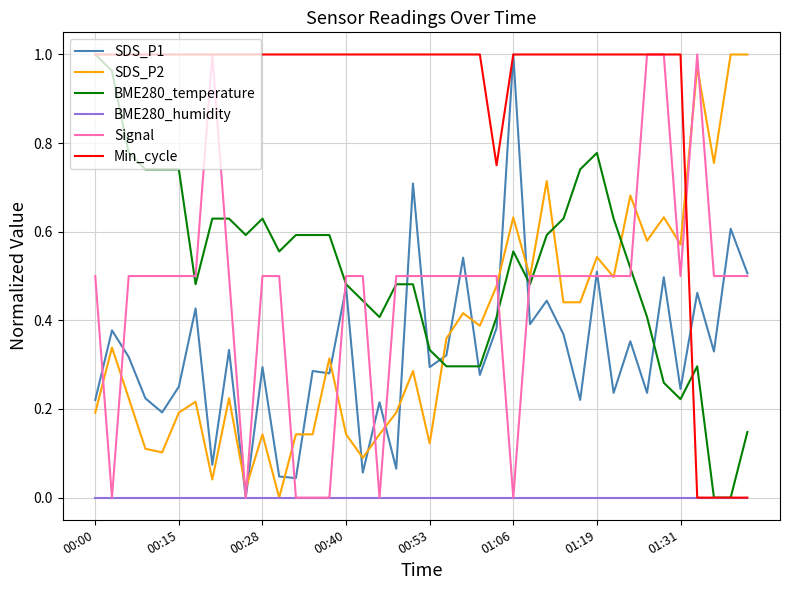

True or false: SDS_P2 and BME280_temperature intersect in this chart.

True